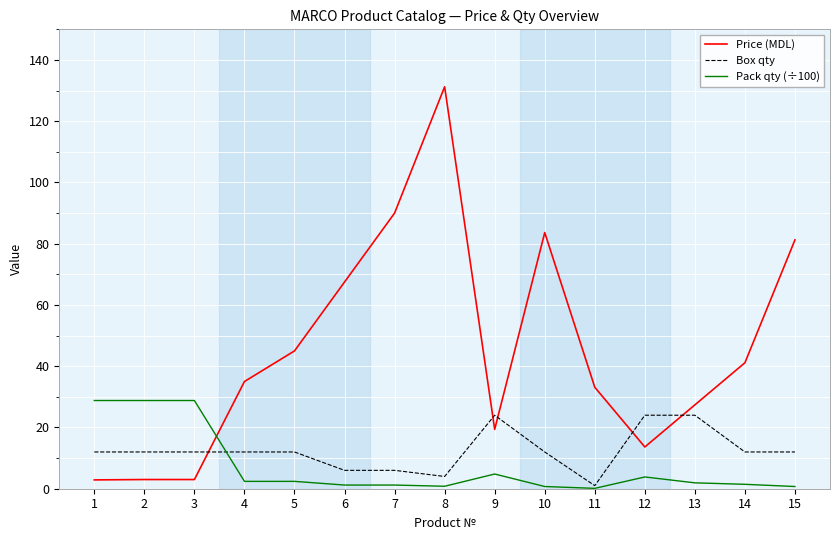

Between 5 and 11, which series saw the biggest shift?

Price (MDL)